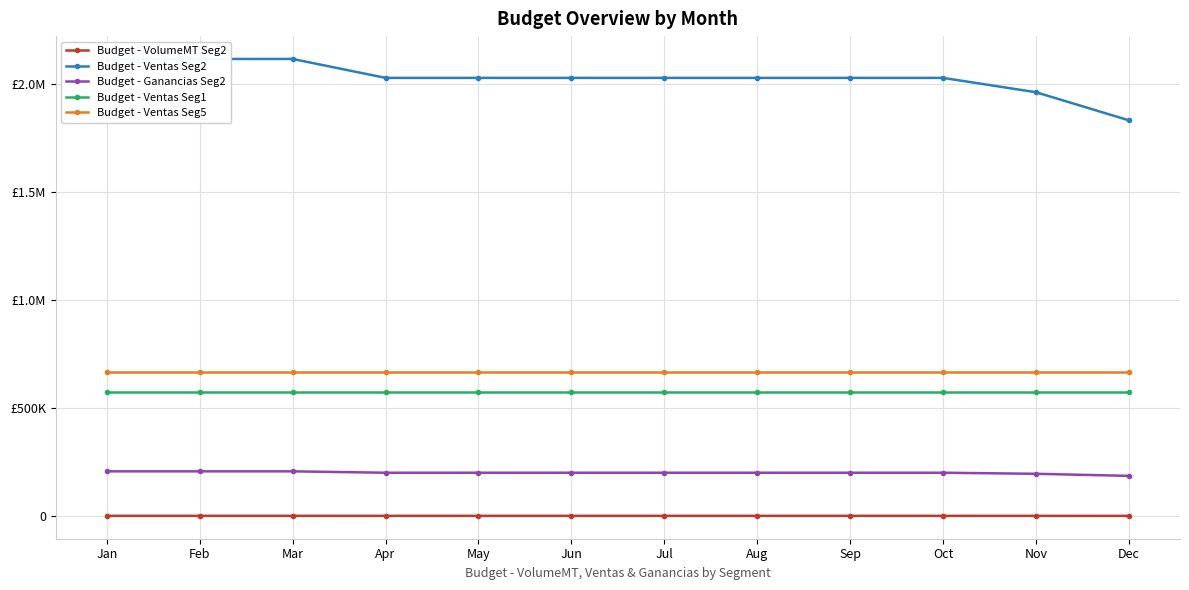

True or false: Budget - Ventas Seg1 has more than 1 points higher than both neighbors.

False